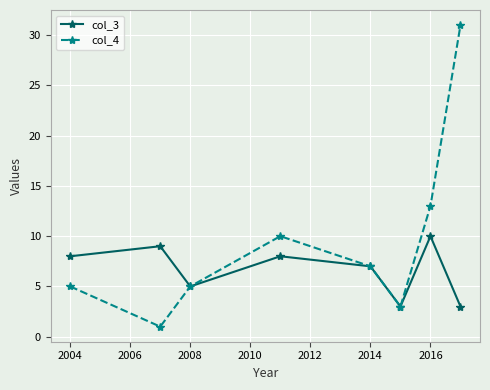

Reading left to right, list all the values displayed in this chart.

col_3: 8	9	5	8	7	3	10	3
col_4: 5	1	5	10	7	3	13	31